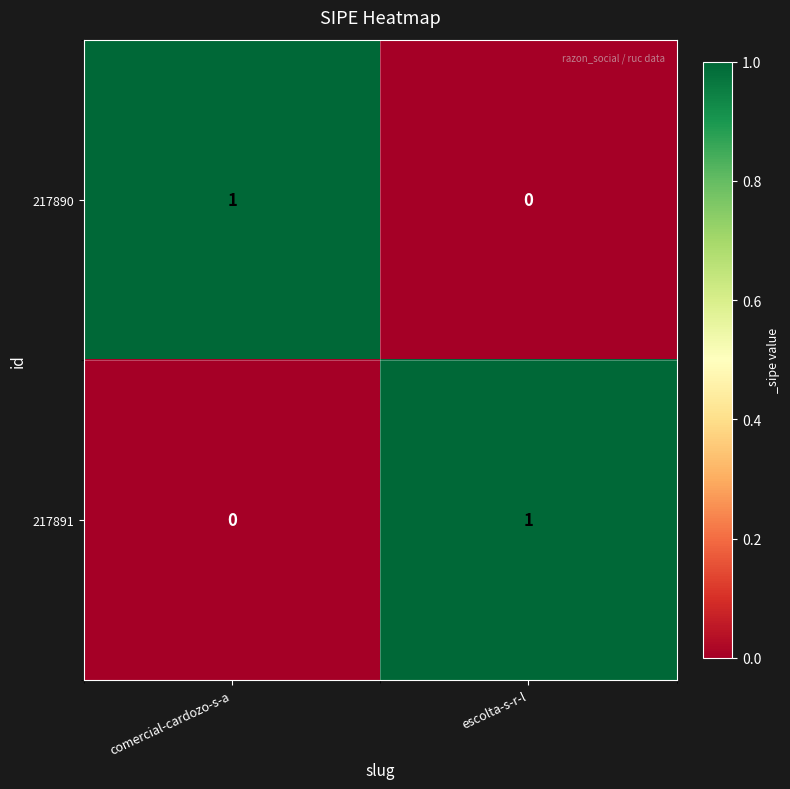

List the labels in order of 217891 value, largest first.

escolta-s-r-l, comercial-cardozo-s-a